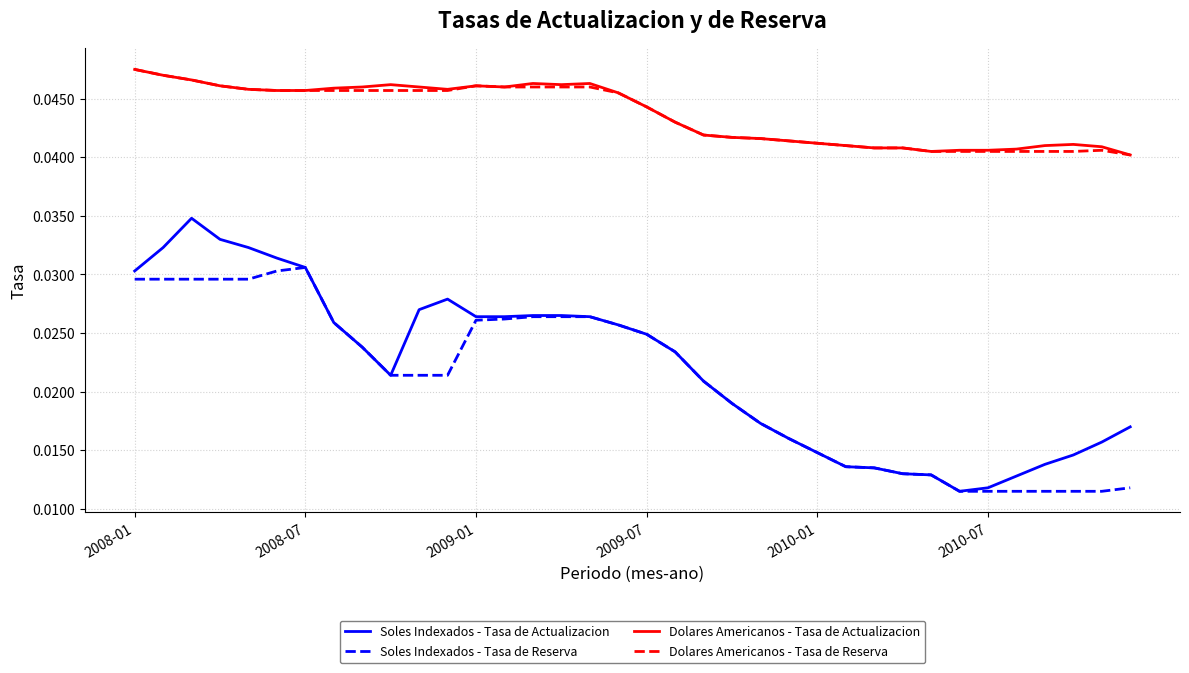

Which series has the widest spread of values?

Soles Indexados - Tasa de Actualizacion